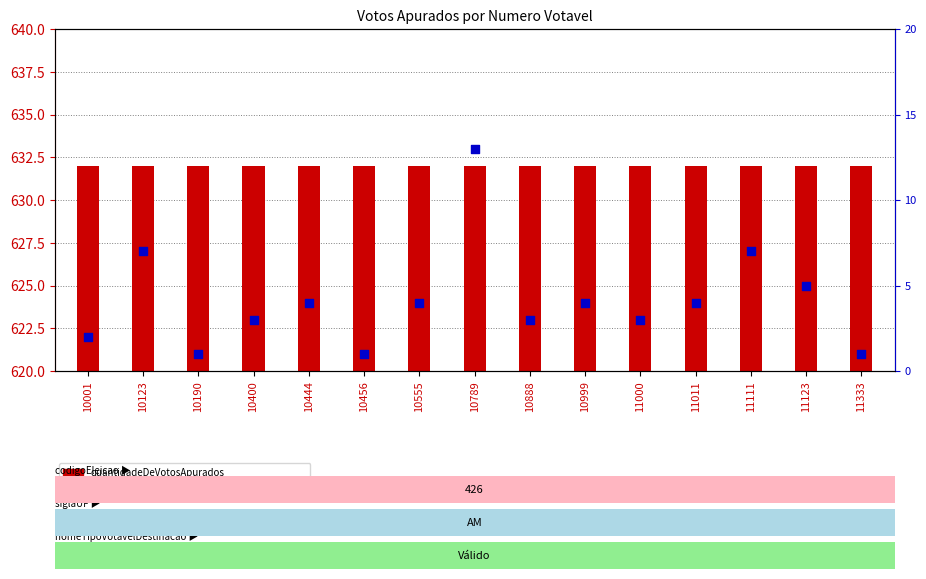

What is the total value across all series at 10444?

16